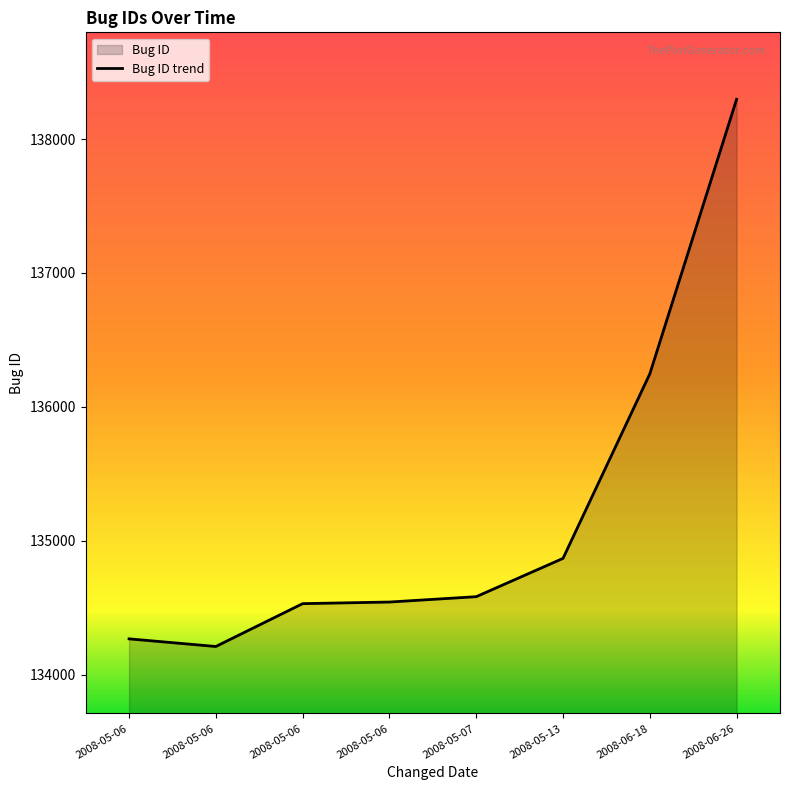

How many data points are less than 134582?

4